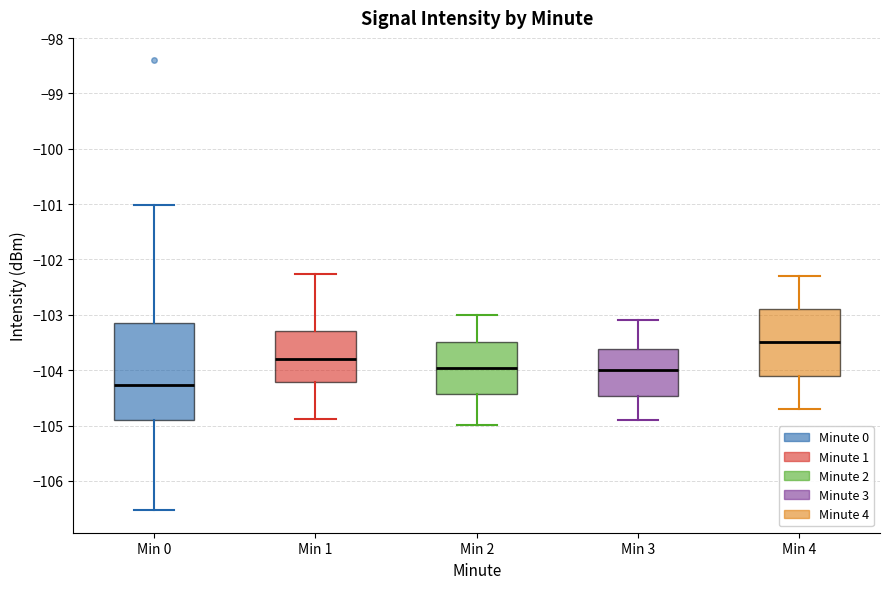

Where does the lower whisker of the box for Min 0 end on the y-axis? The values are not printed on the chart, so give them approximately, as read against the axis.

-106.5